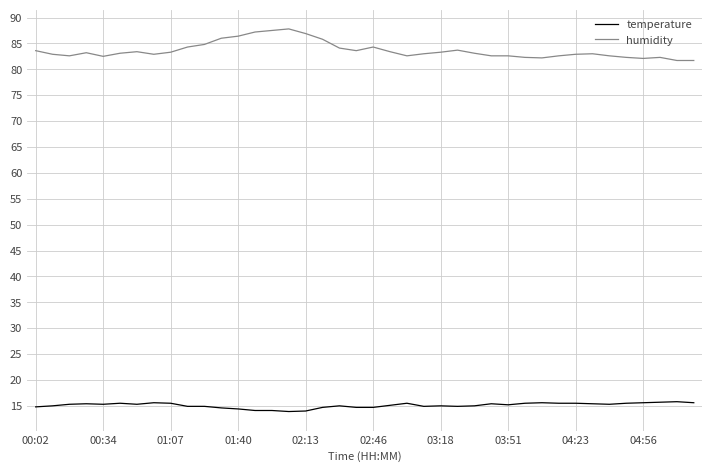

True or false: temperature has more than 1 interior local peaks.

True